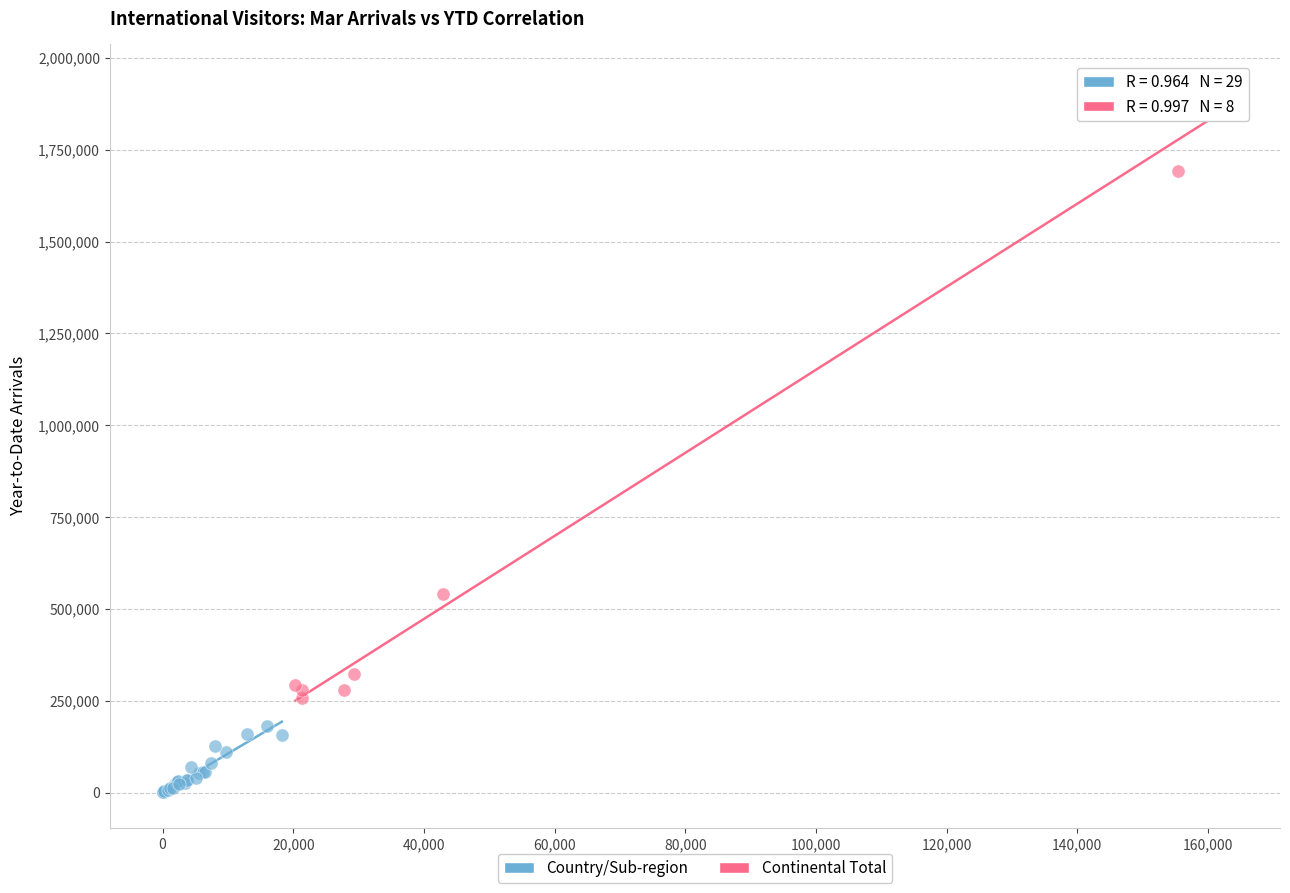

Which series has the largest Y range (max minus min)?

Continental Total